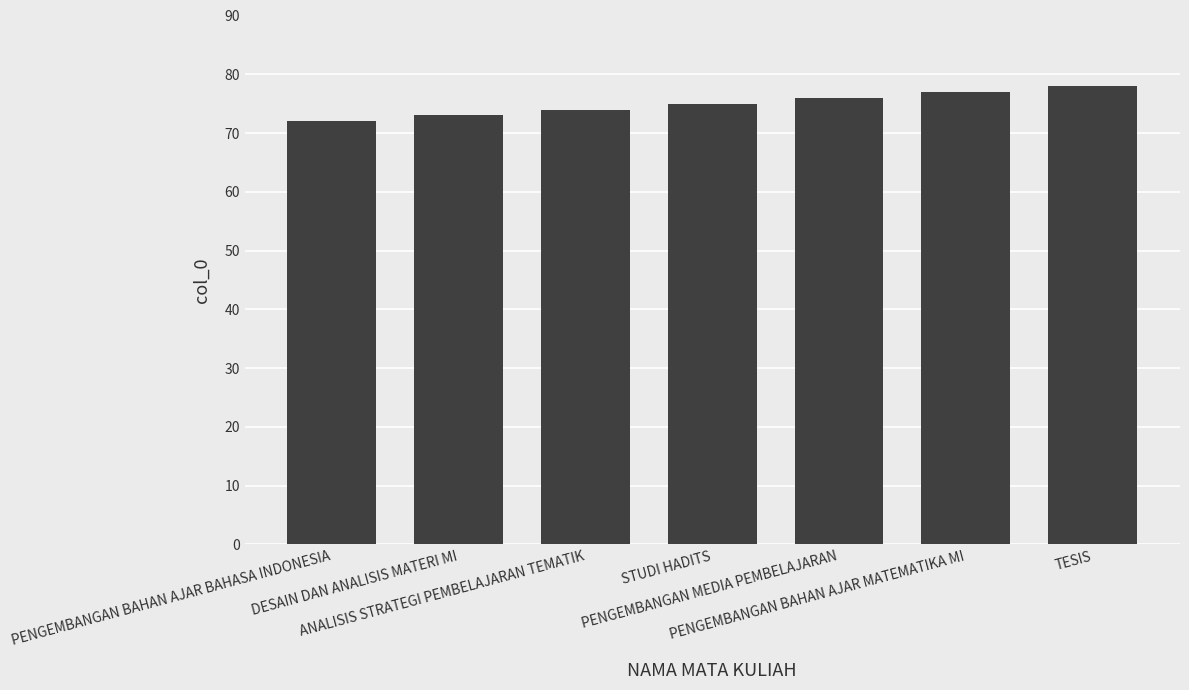

What is the ratio of the value at STUDI HADITS to the value at DESAIN DAN ANALISIS MATERI MI?

1.0